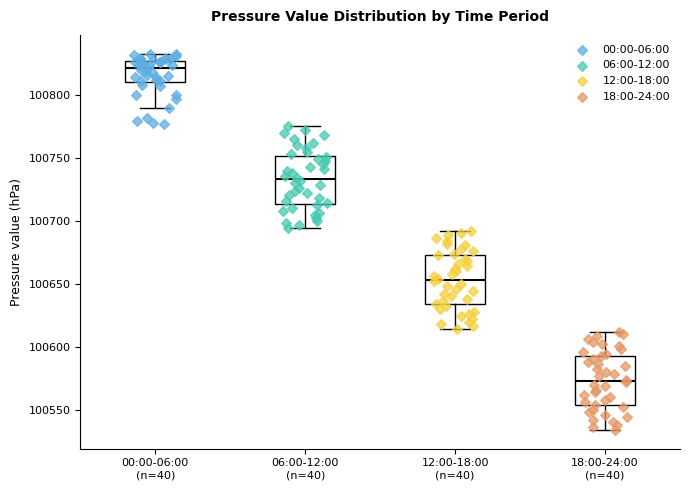

Reading left to right, transcribe this box plot: for each box, give where its median line is, the range the box spans, and where its two whiskers end, as read against the y-axis. The values are not printed on the chart, so give them approximately, as read against the axis.

00:00-06:00 (n=40): median 100820, box 100810 to 100825, whiskers 100790 to 100835
06:00-12:00 (n=40): median 100735, box 100715 to 100750, whiskers 100695 to 100775
12:00-18:00 (n=40): median 100655, box 100635 to 100675, whiskers 100615 to 100690
18:00-24:00 (n=40): median 100575, box 100555 to 100595, whiskers 100535 to 100610